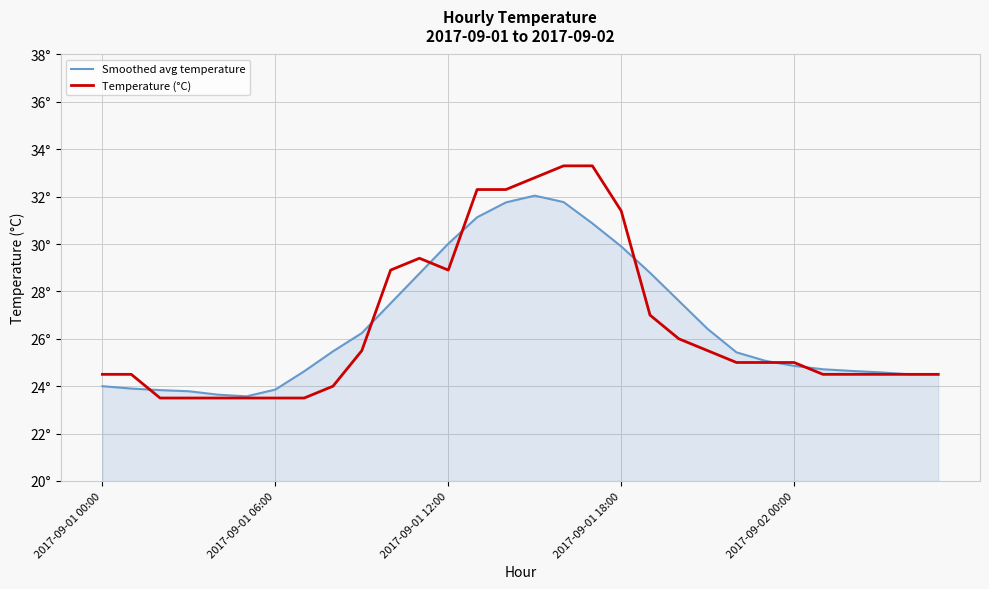

How many interior local valleys does the Temperature (°C) series have?

1